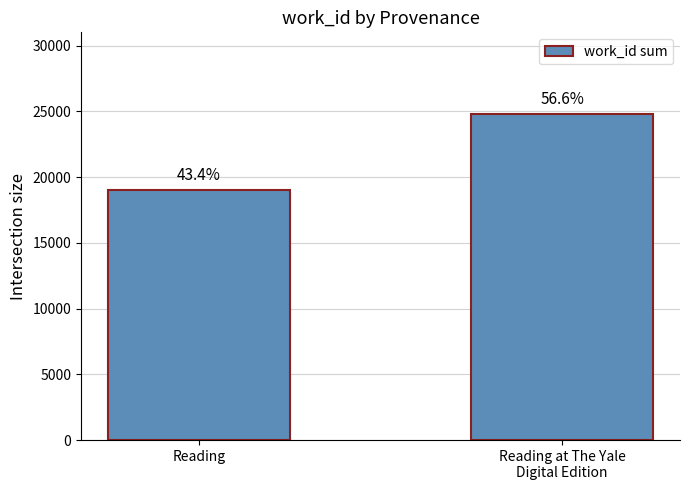

Does the chart contain any negative values?

No